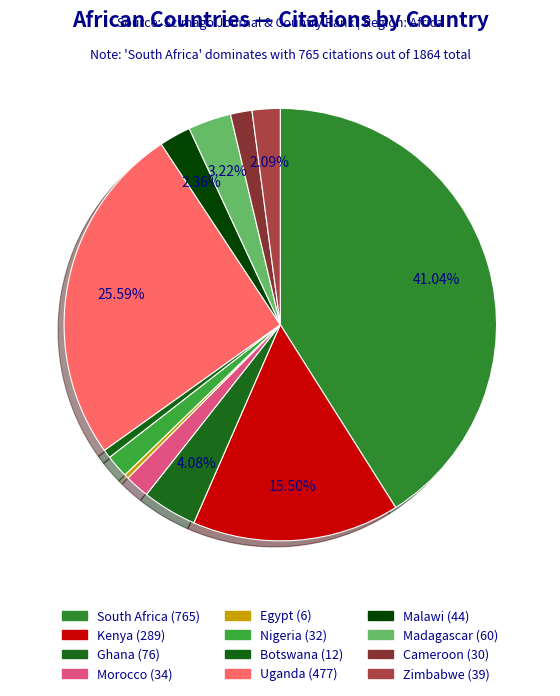

What percentage is the Zimbabwe slice, to the nearest percent?

2%